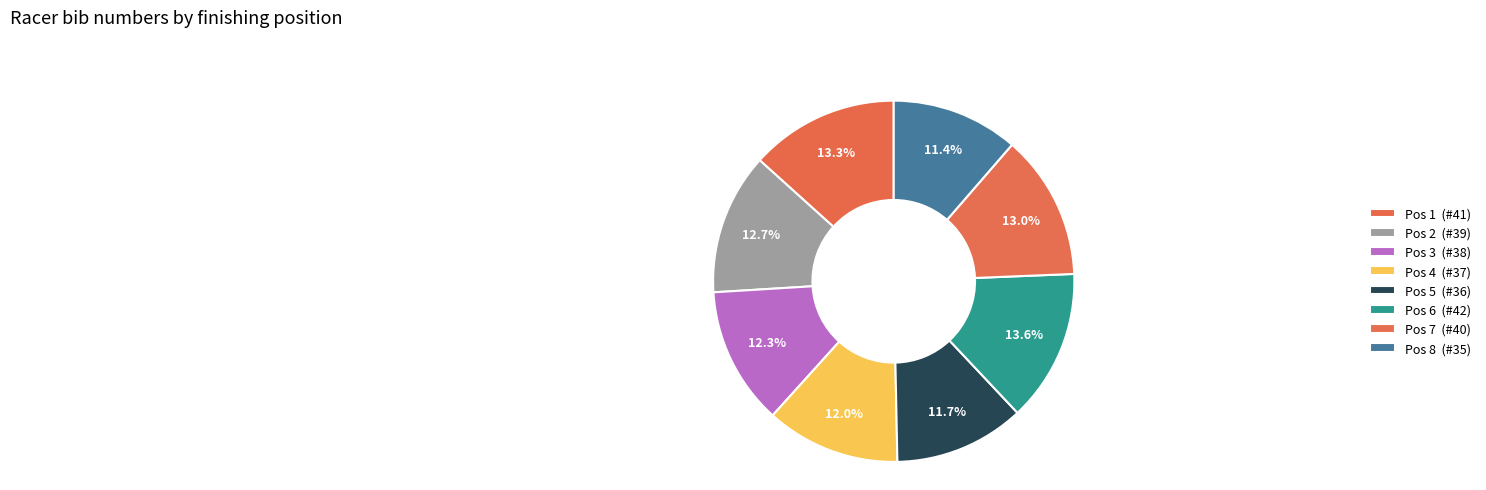

How many segments does this pie chart have?

8